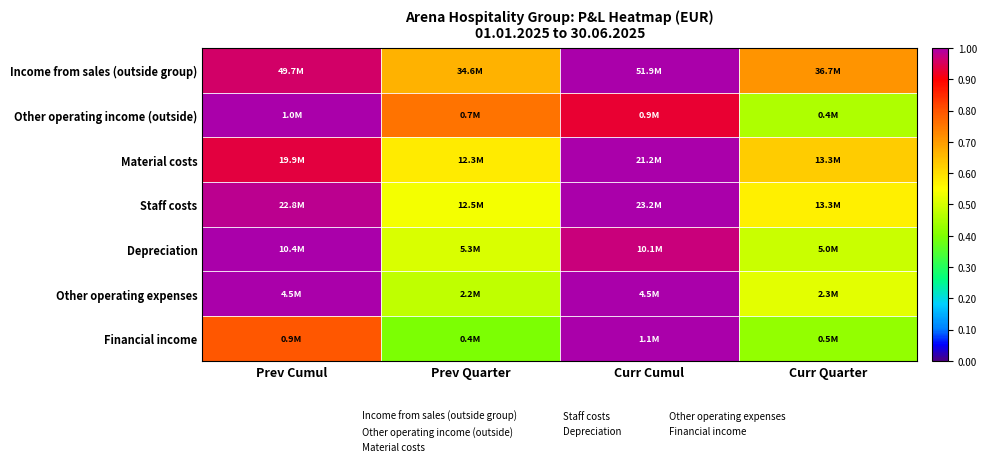

What is the minimum value shown in the chart?

0.4